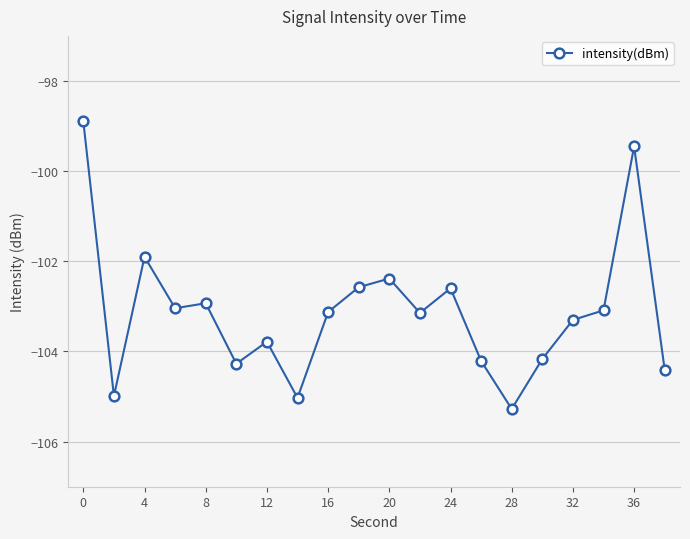

What is the value of the 13th point from the left?

-102.6